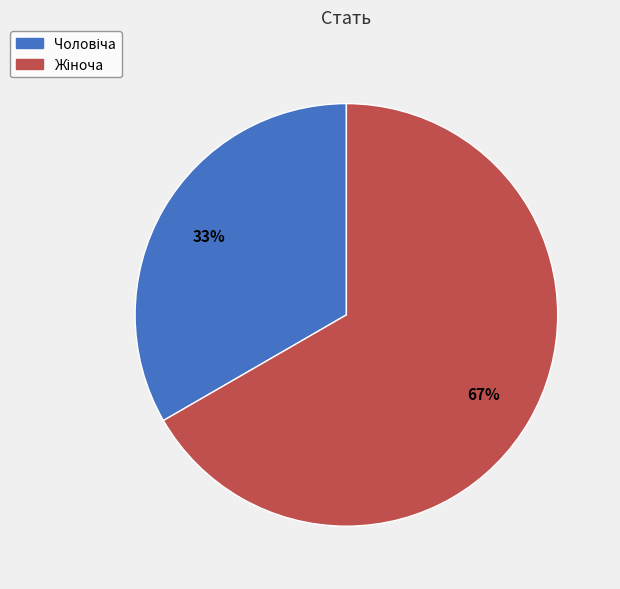

Does any single category account for the majority?

Yes